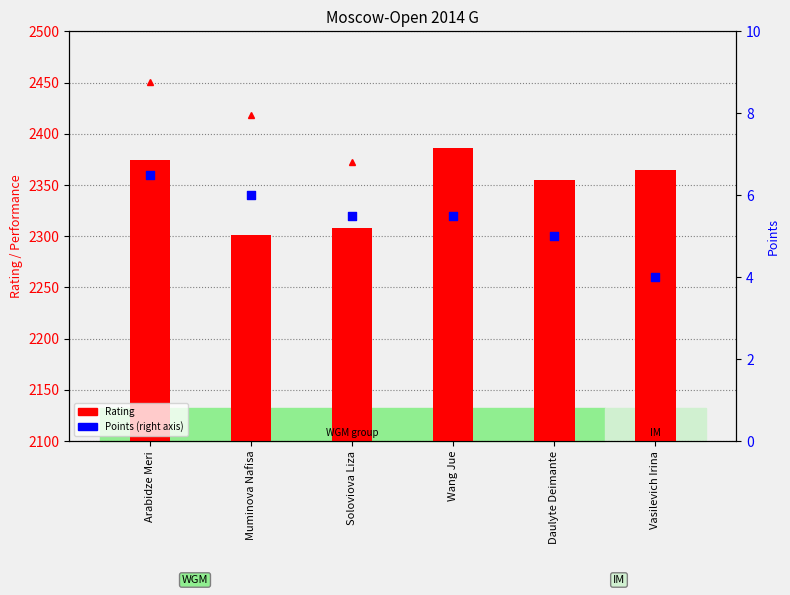

Which series has the largest total across all categories?

Rating